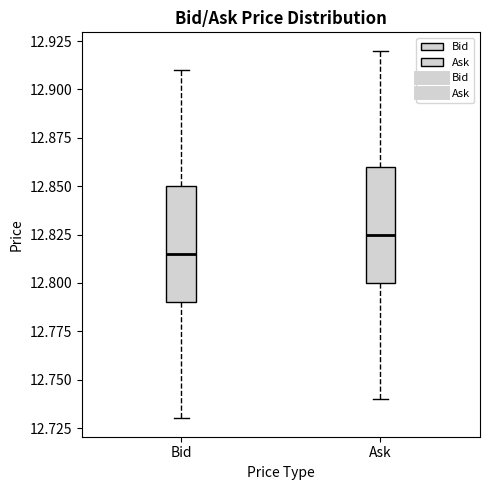

Where is the upper edge of the box for Ask on the y-axis? The values are not printed on the chart, so give them approximately, as read against the axis.

12.860